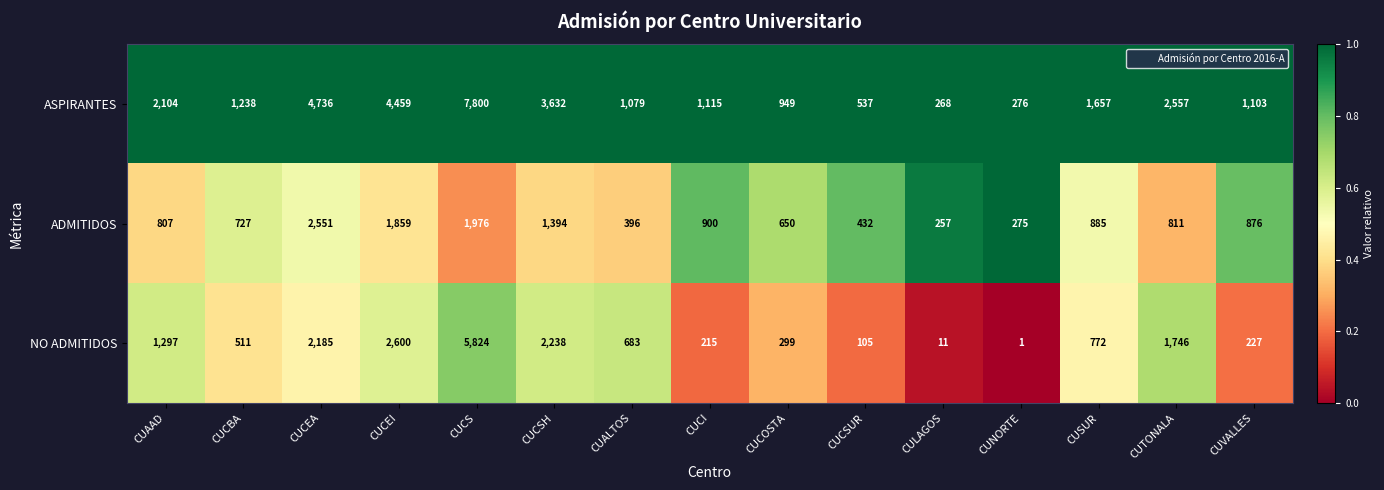

Which series has the largest total across all categories?

ASPIRANTES